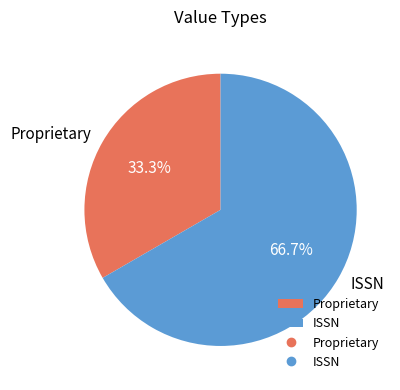

Does ISSN represent more than half of the total?

Yes